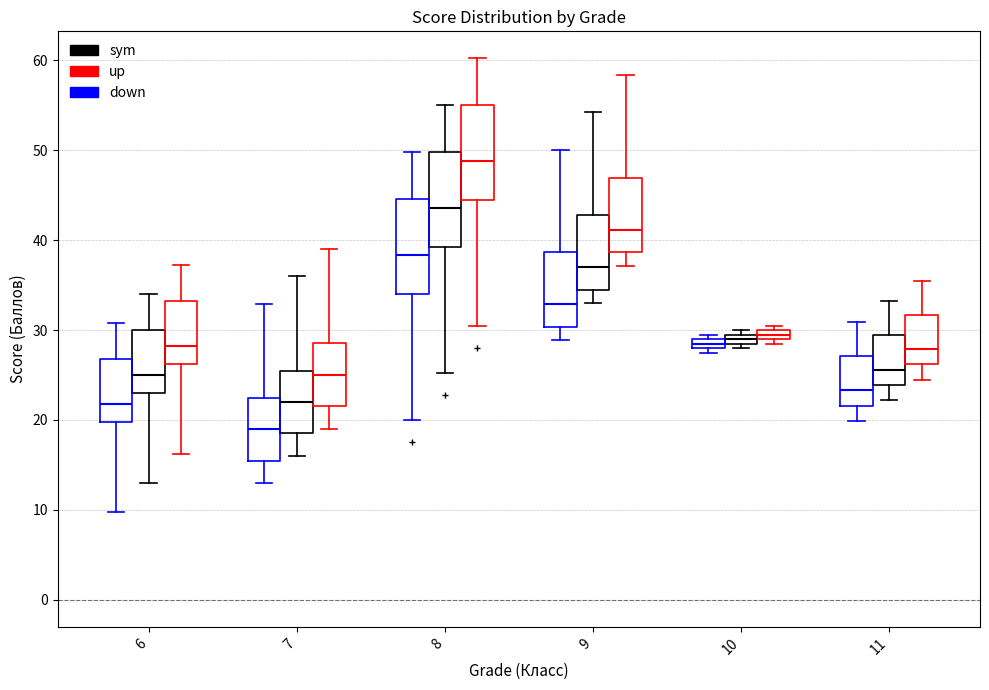

Which box has the highest median line?

8 (up)